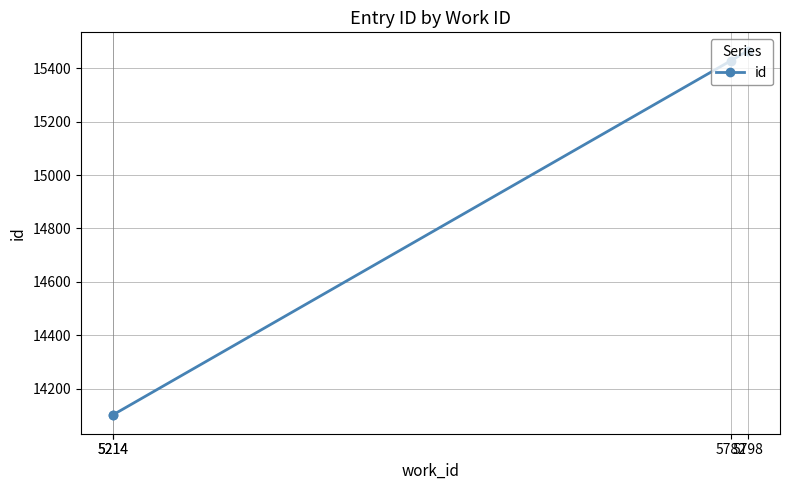

Which label corresponds to the smallest value in the chart?

5214